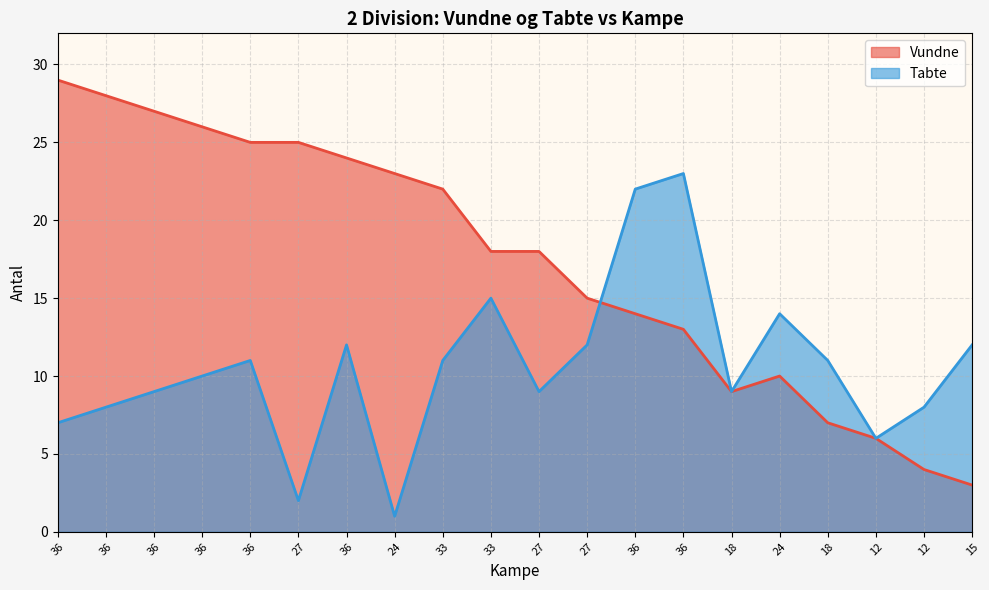

At which label is Tabte closest to 12?

36